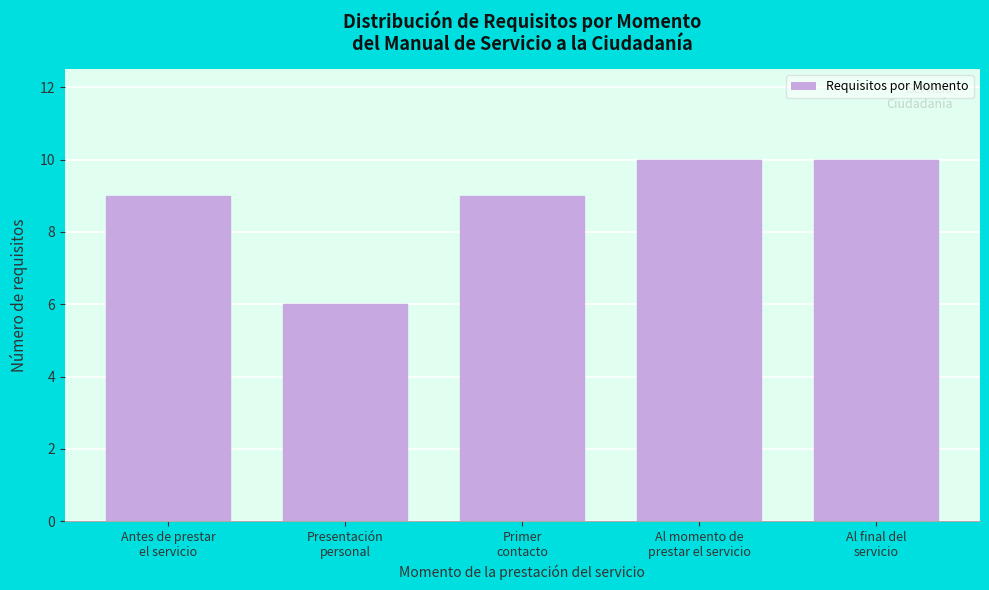

Reading right to left, what are all the values shown in this chart?

10	10	9	6	9